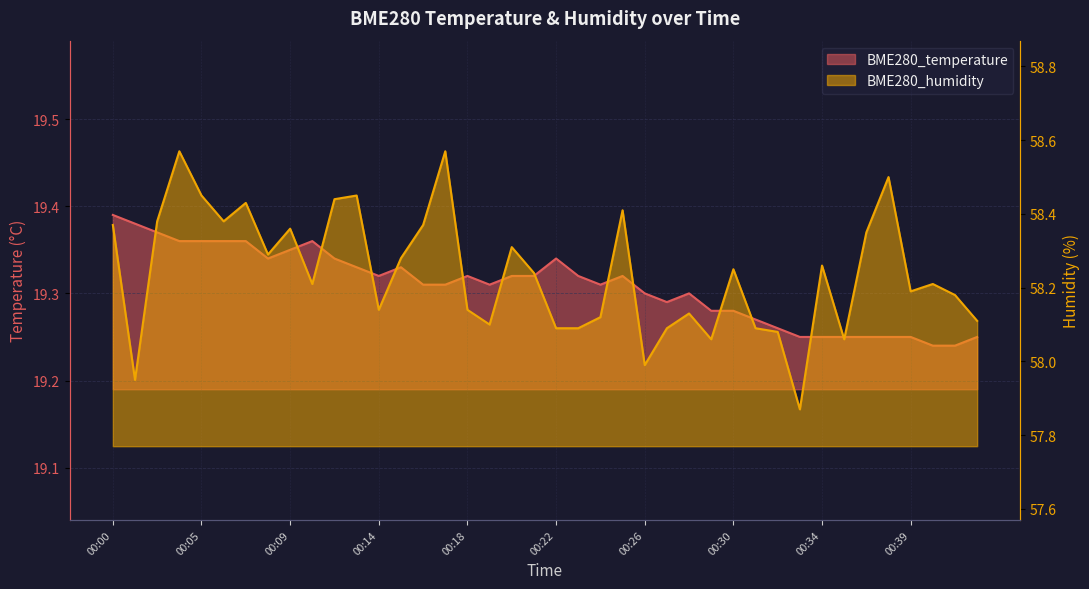

How many series are shown in this chart?

2